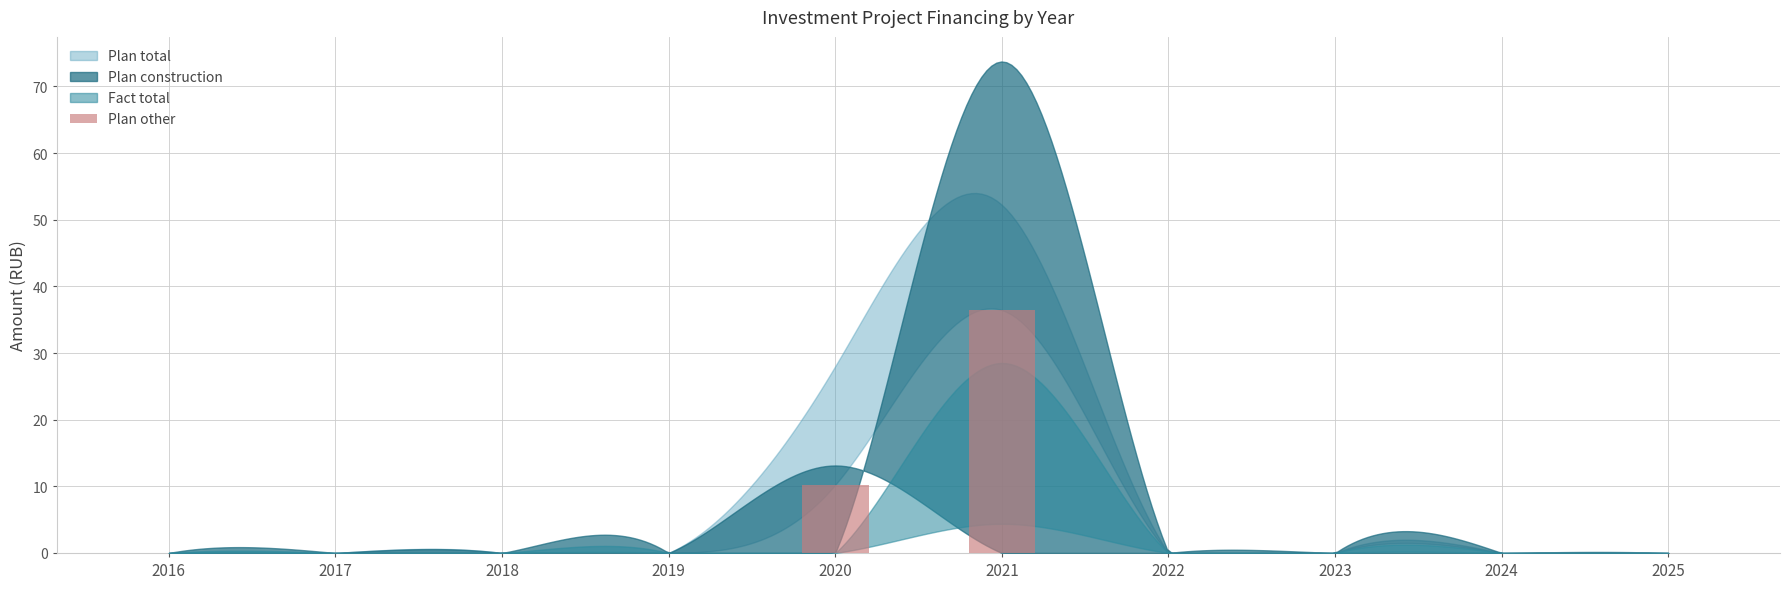

The chart shows a value of 0.0 at 2023. True or false?

True